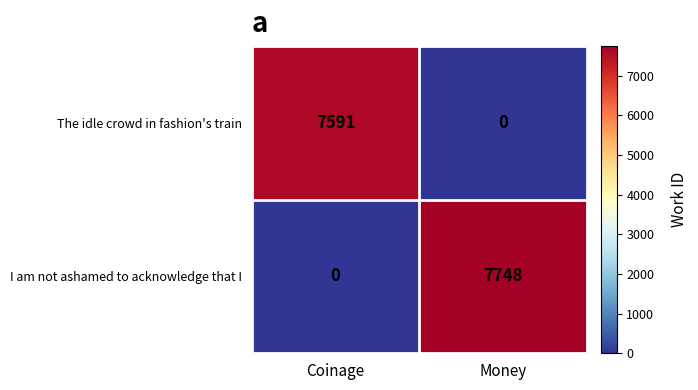

Rank the series by their average value, from highest to lowest.

I am not ashamed to acknowledge that I, The idle crowd in fashion's train